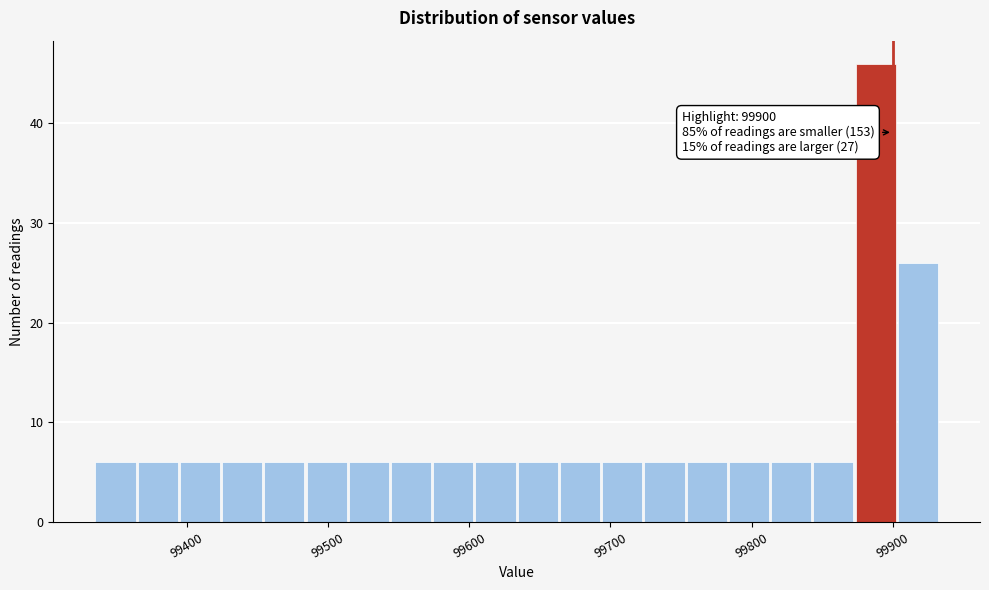

Read against the x-axis, roughly where is the centre of the tallest bar?

99890